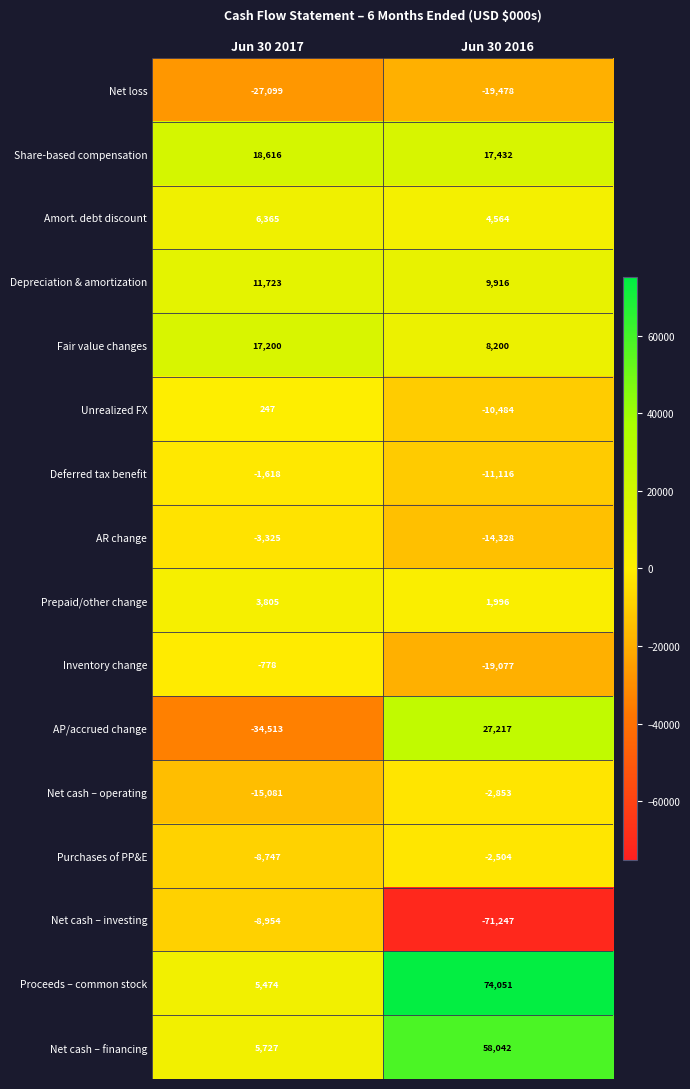

Between Jun 30 2017 and Jun 30 2016, which series saw the biggest shift?

Proceeds – common stock